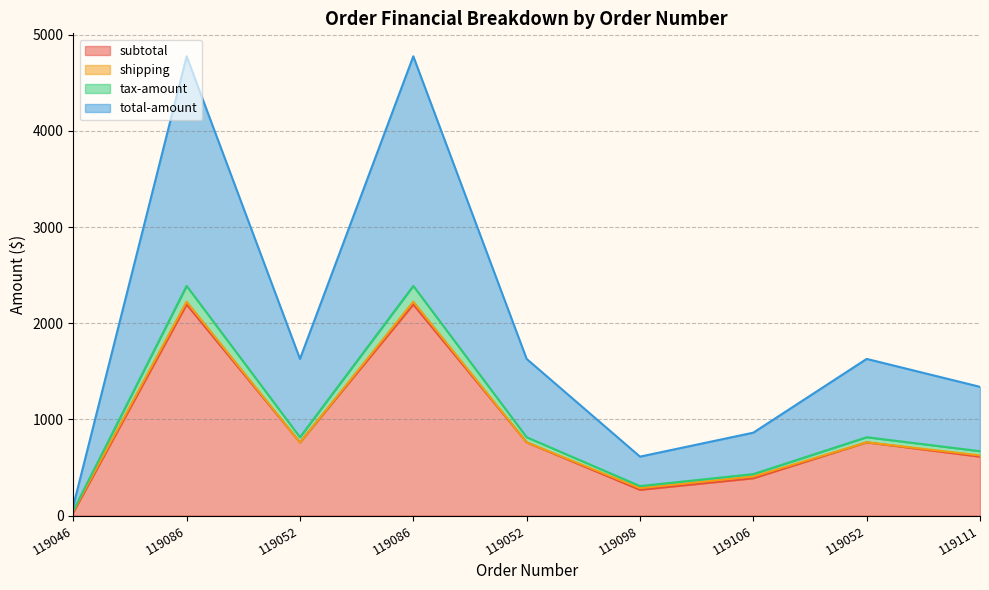

True or false: tax-amount and subtotal intersect in this chart.

False